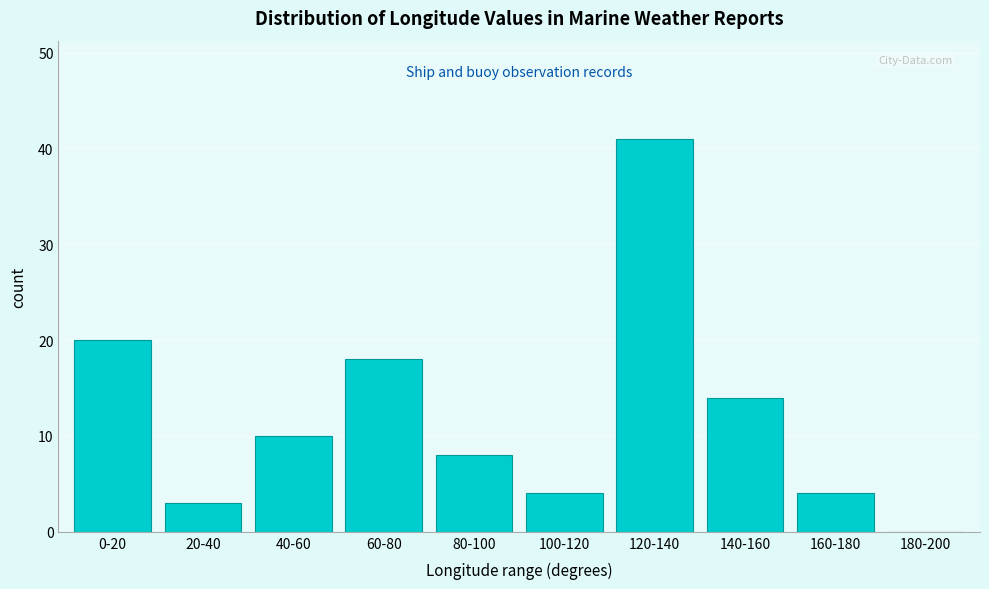

Reading left to right, list all the values displayed in this chart.

0-20=20	20-40=3	40-60=10	60-80=18	80-100=8	100-120=4	120-140=41	140-160=14	160-180=4	180-200=0